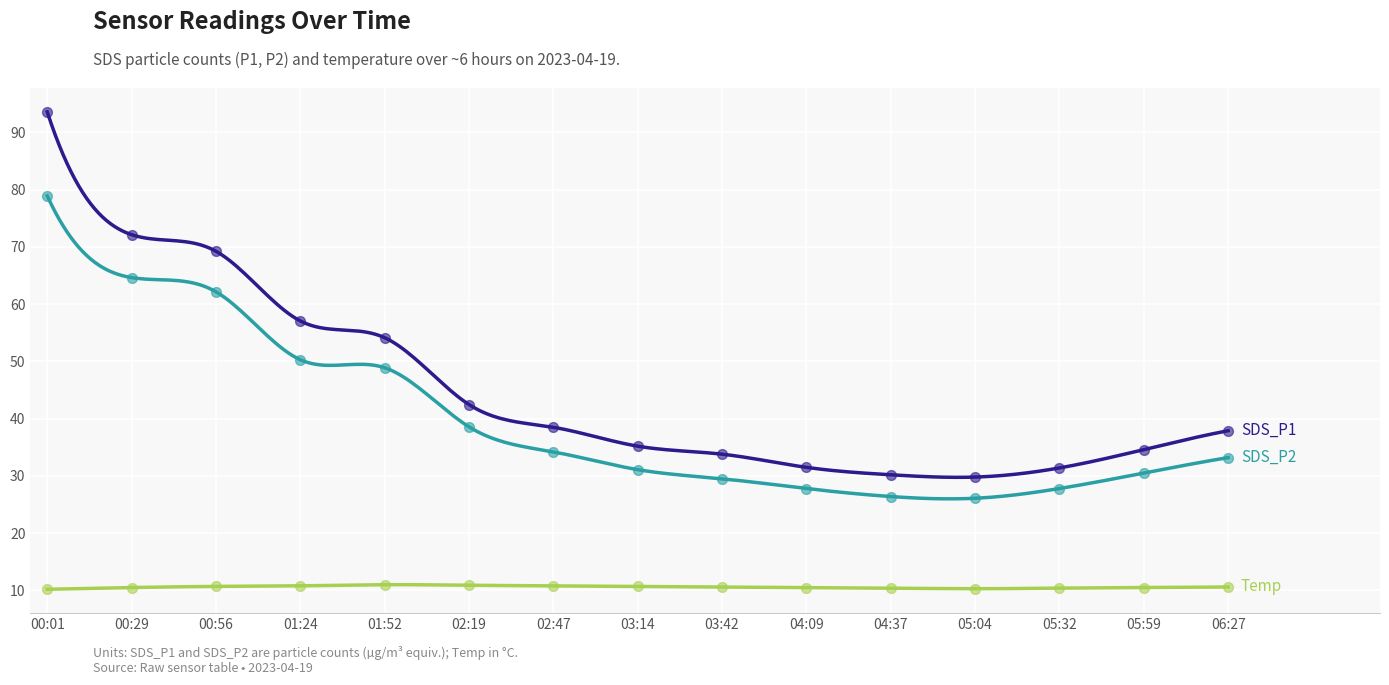

Which series contains the highest Y value?

SDS_P1